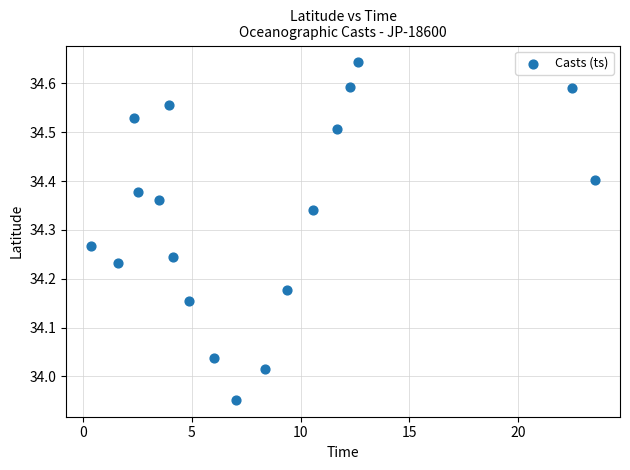

What is the range of Y values (max minus min)?

0.7